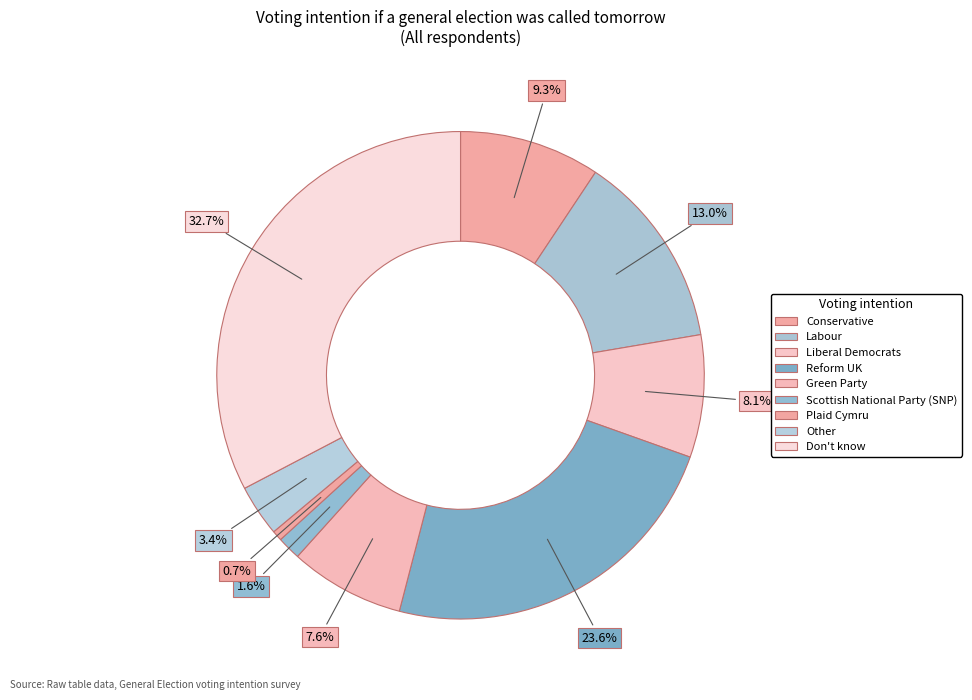

How many segments does this pie chart have?

9